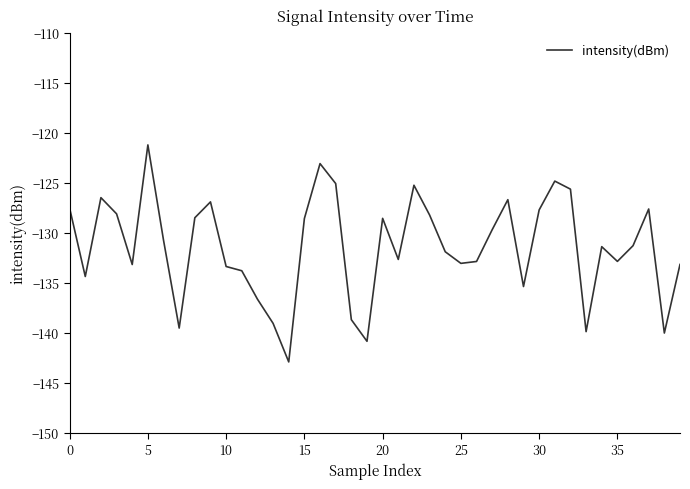

What is the maximum value shown in the chart?

-121.2